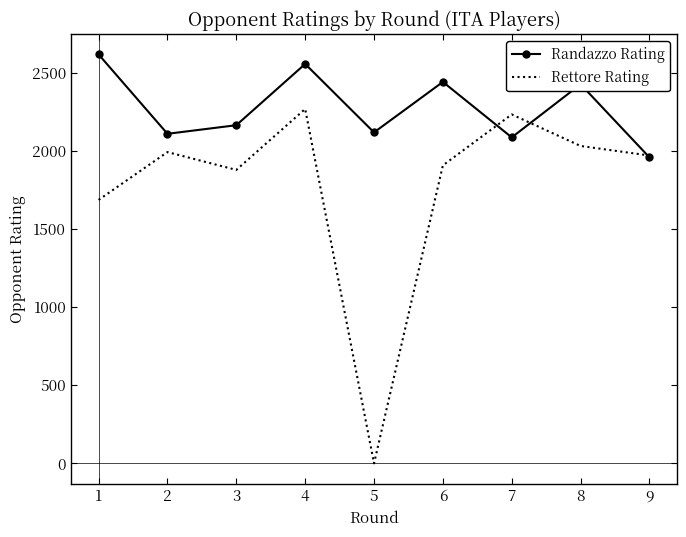

Which series has the largest total across all categories?

Randazzo Rating